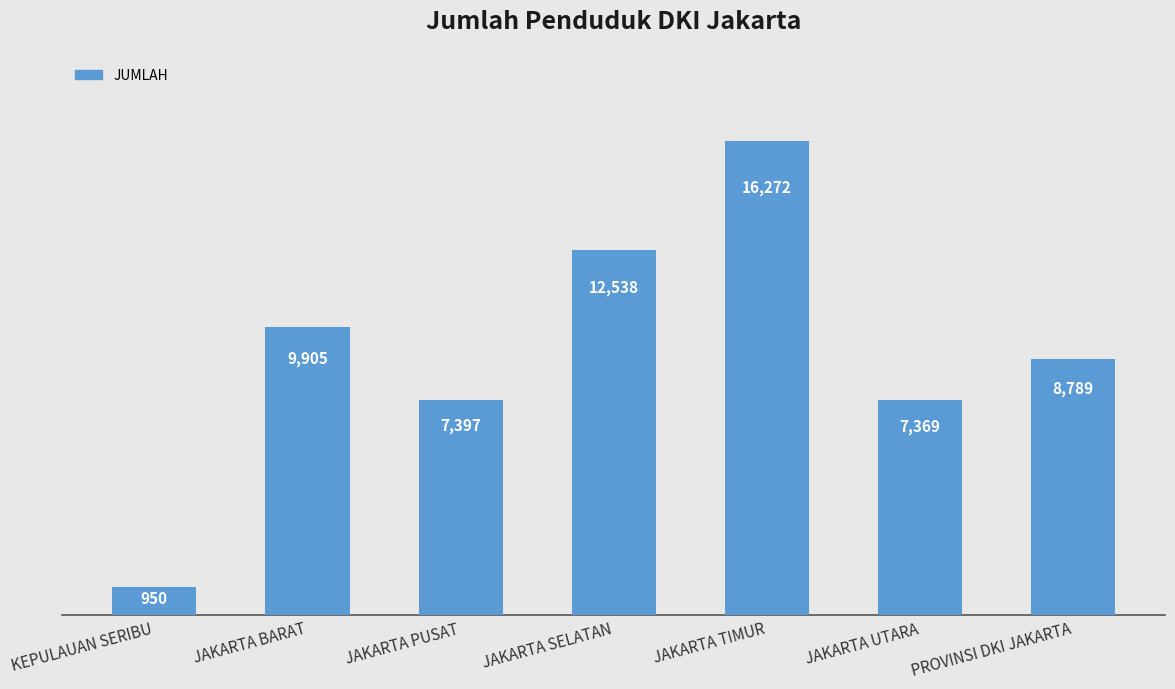

The chart shows a value of 7686 at JAKARTA SELATAN. True or false?

False